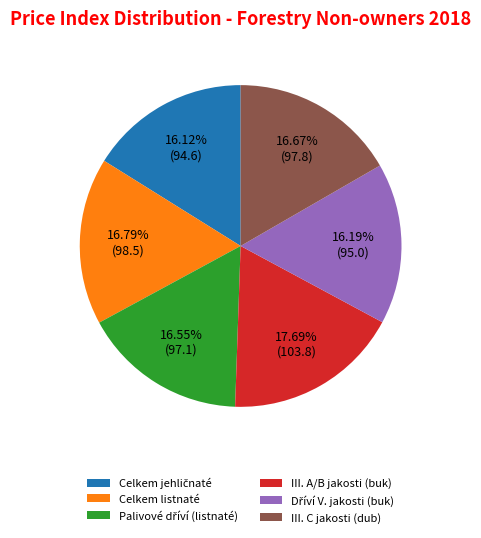

Does III. C jakosti (dub) account for over 50% of the chart?

No